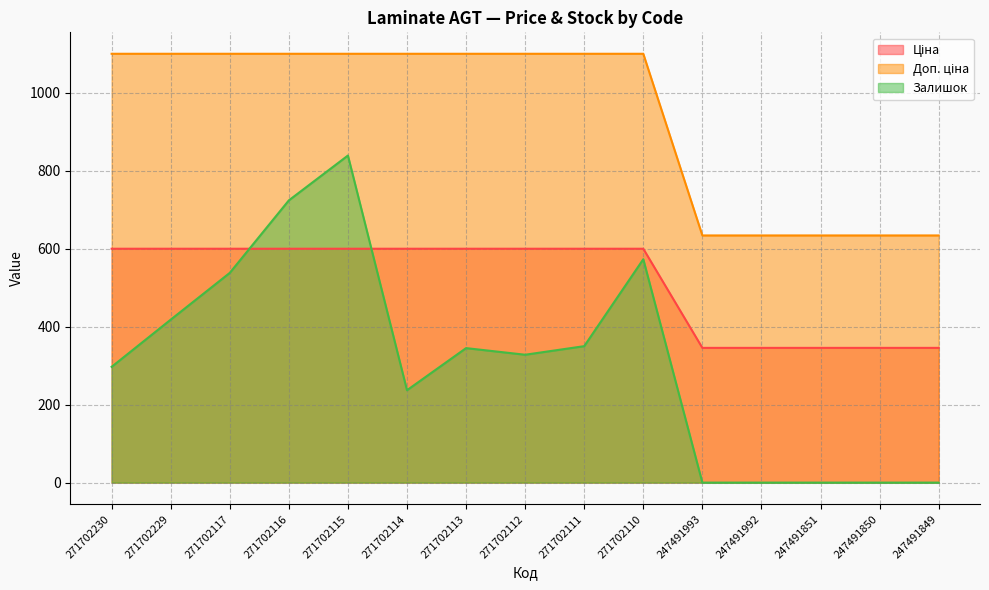

Rank the series by their maximum value, from highest to lowest.

Доп. ціна, Залишок, Ціна